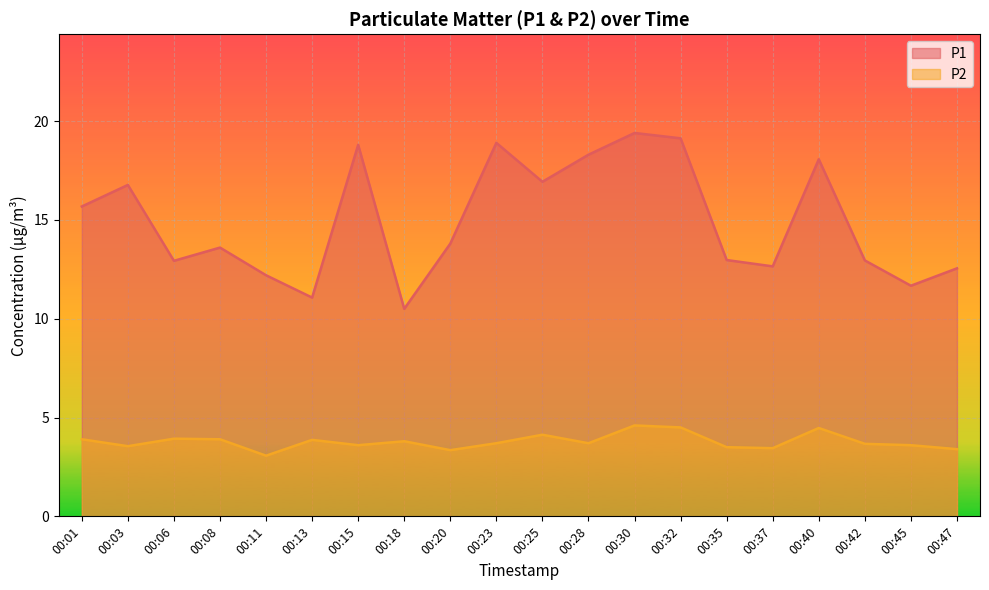

Rank the series by their maximum value, from highest to lowest.

P1, P2